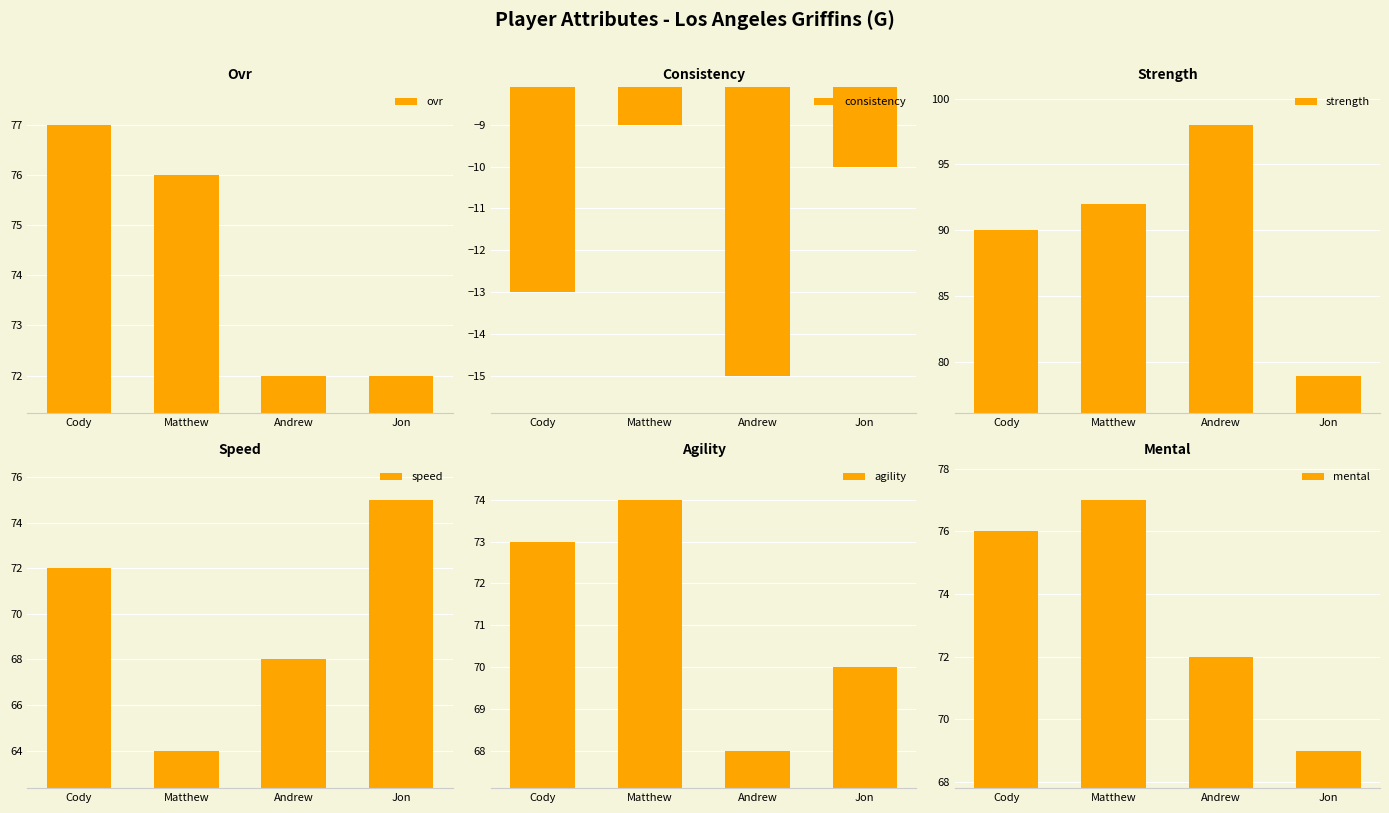

What is the maximum value for ovr?

77